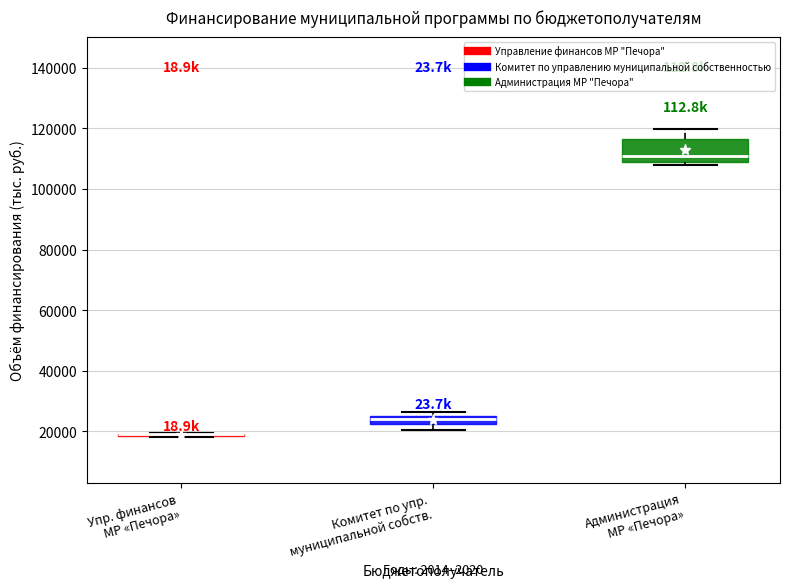

Comparing the boxes themselves (not the whiskers), which one is the tallest?

Администрация МР «Печора»